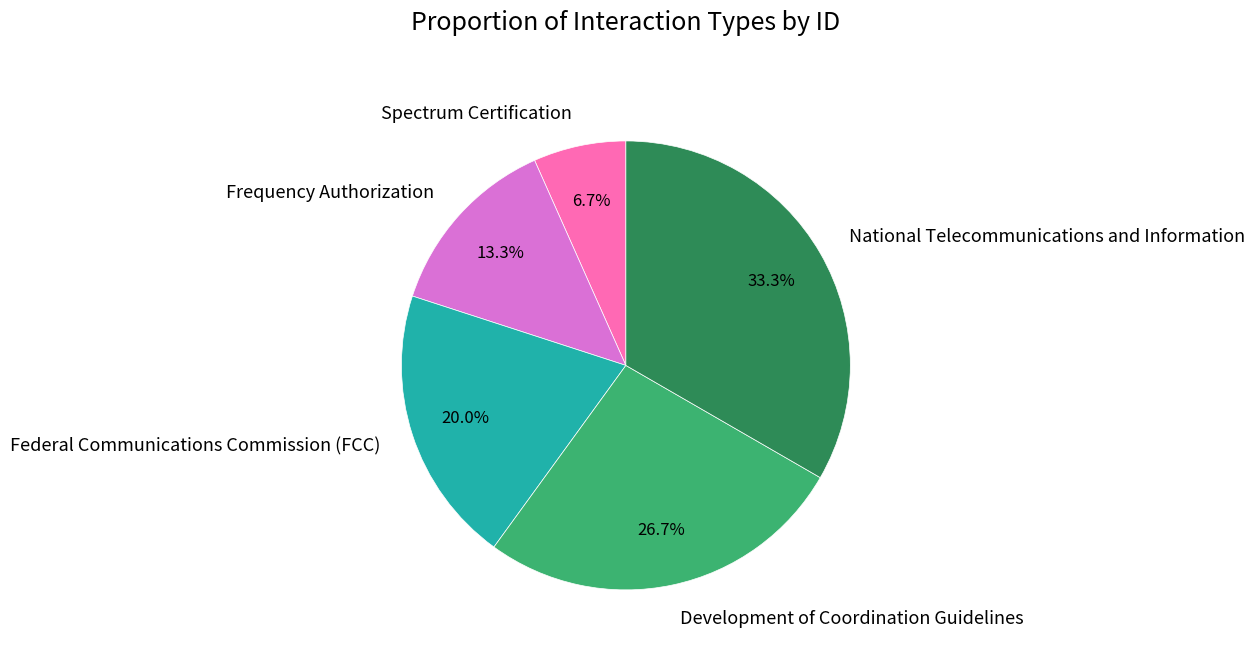

Combined, what portion of the pie is National Telecommunications and Information and Development of Coordination Guidelines?

60.0%